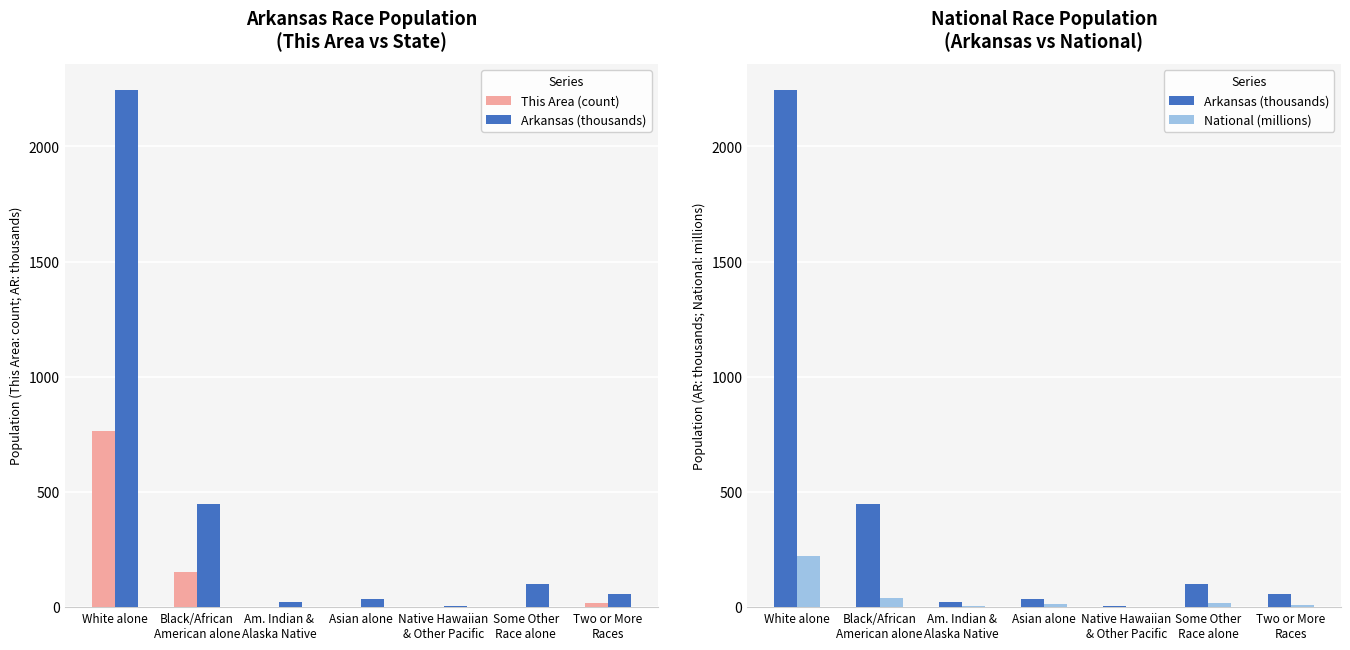

Reading left to right, what are all the values shown in this chart?

This Area (count): White alone=763.0	Black/African
American alone=154.0	Am. Indian &
Alaska Native=2.0	Asian alone=1.0	Native Hawaiian
& Other Pacific=0.0	Some Other
Race alone=1.0	Two or More
Races=18.0
Arkansas (thousands): White alone=2245.2	Black/African
American alone=449.9	Am. Indian &
Alaska Native=22.2	Asian alone=36.1	Native Hawaiian
& Other Pacific=5.9	Some Other
Race alone=99.6	Two or More
Races=57.0
National (millions): White alone=223.6	Black/African
American alone=38.9	Am. Indian &
Alaska Native=2.9	Asian alone=14.7	Native Hawaiian
& Other Pacific=0.5	Some Other
Race alone=19.1	Two or More
Races=9.0